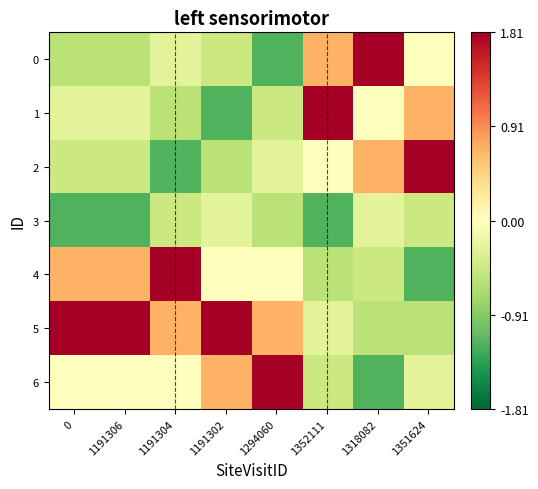

What is the difference between the highest and lowest values at 0?

3.0